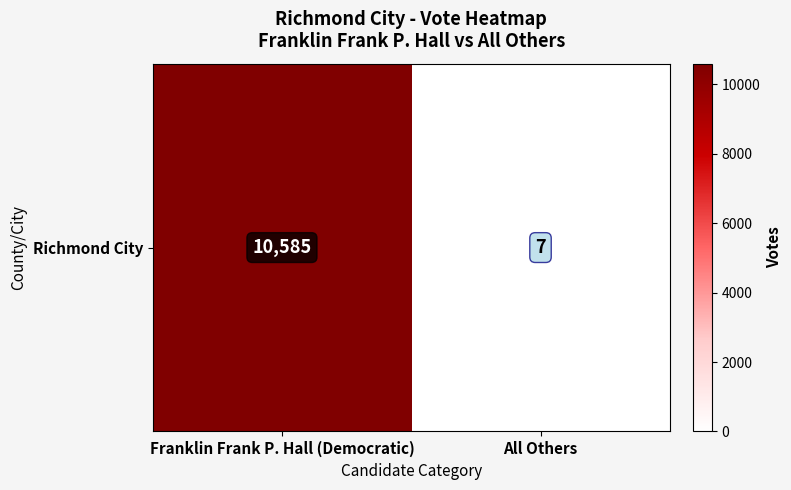

True or false: the data shows 7 at All Others.

True